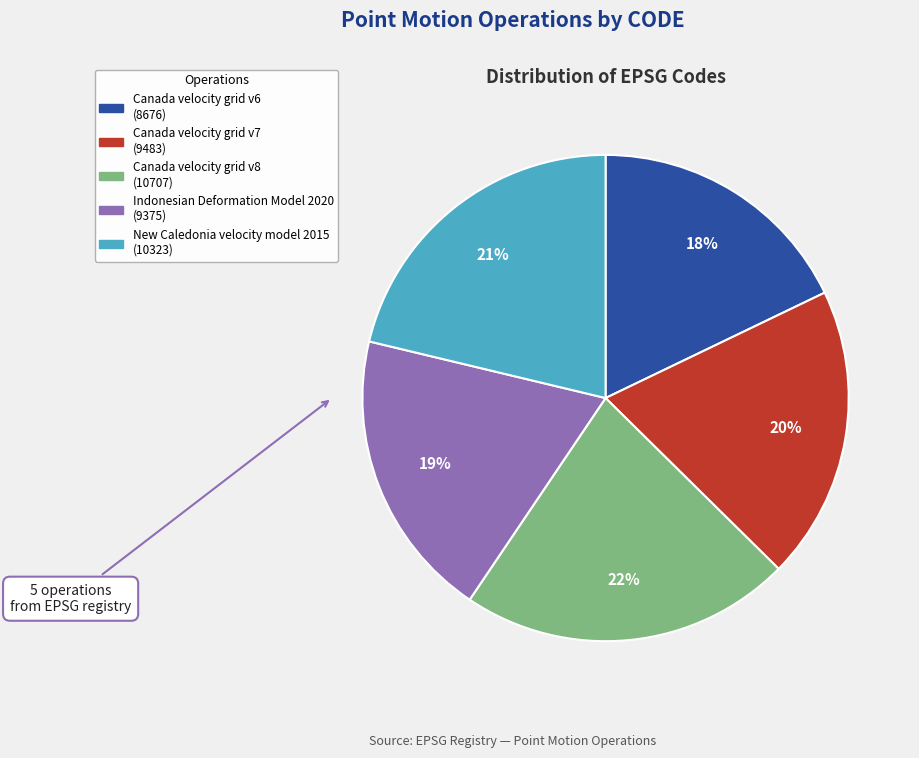

To the nearest percent, what is the difference between the largest and smallest slice percentages?

4%